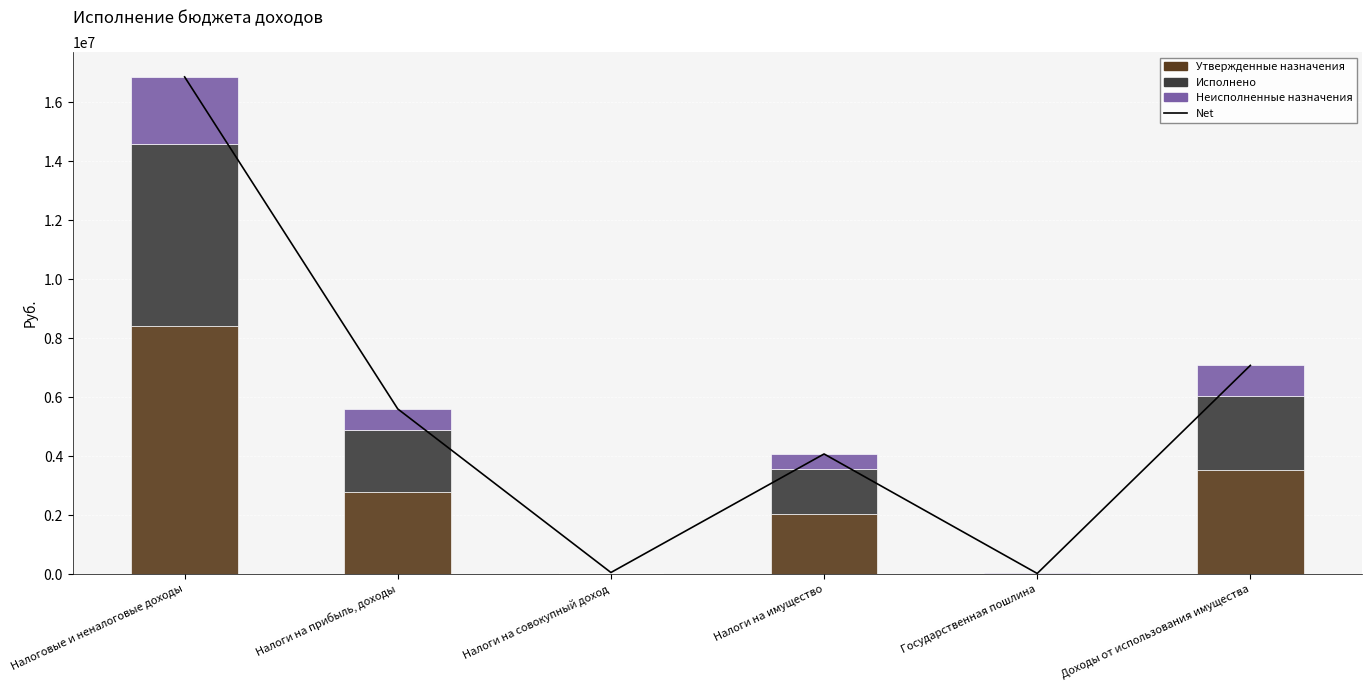

What is the maximum value for Исполнено?

6167674.5